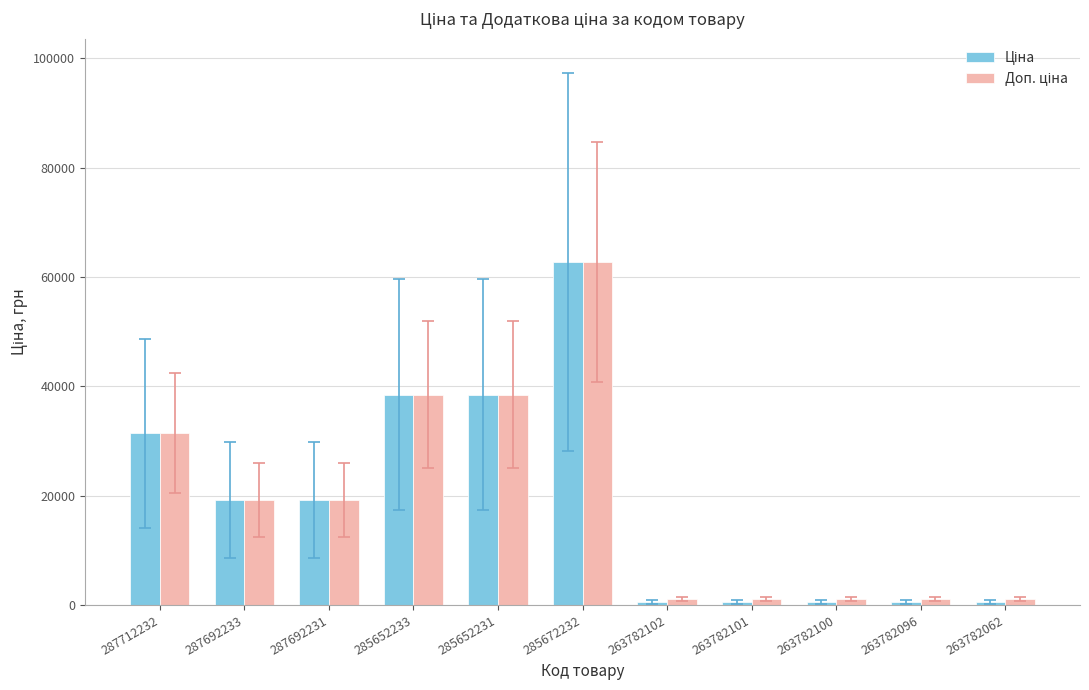

Are the bars horizontal?

No